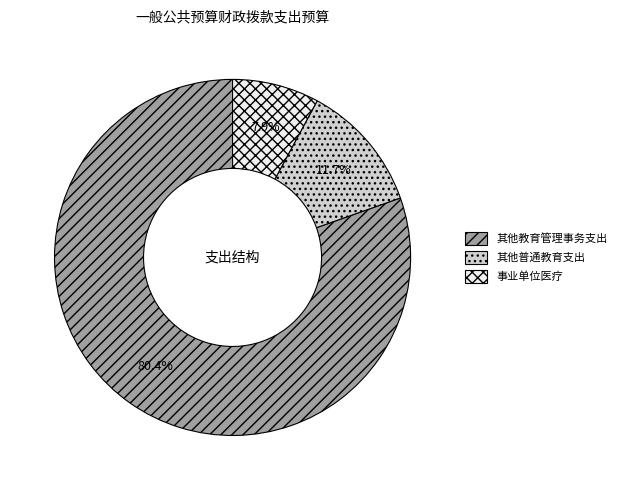

To the nearest percent, what is the average slice percentage?

33%